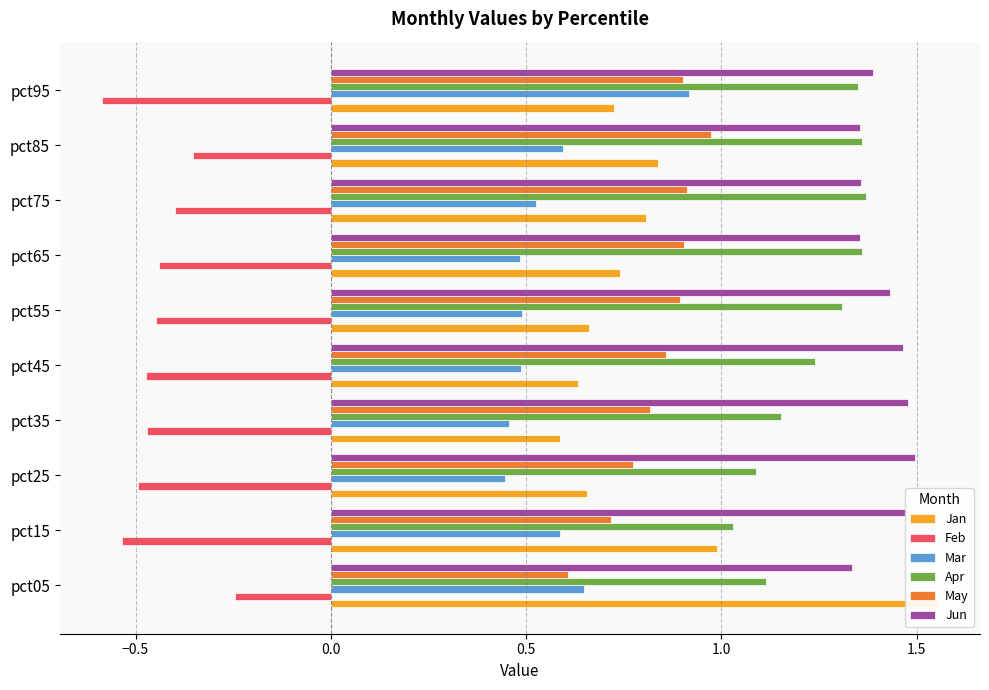

What is the value of the May bar at the 7th from the left?

0.9